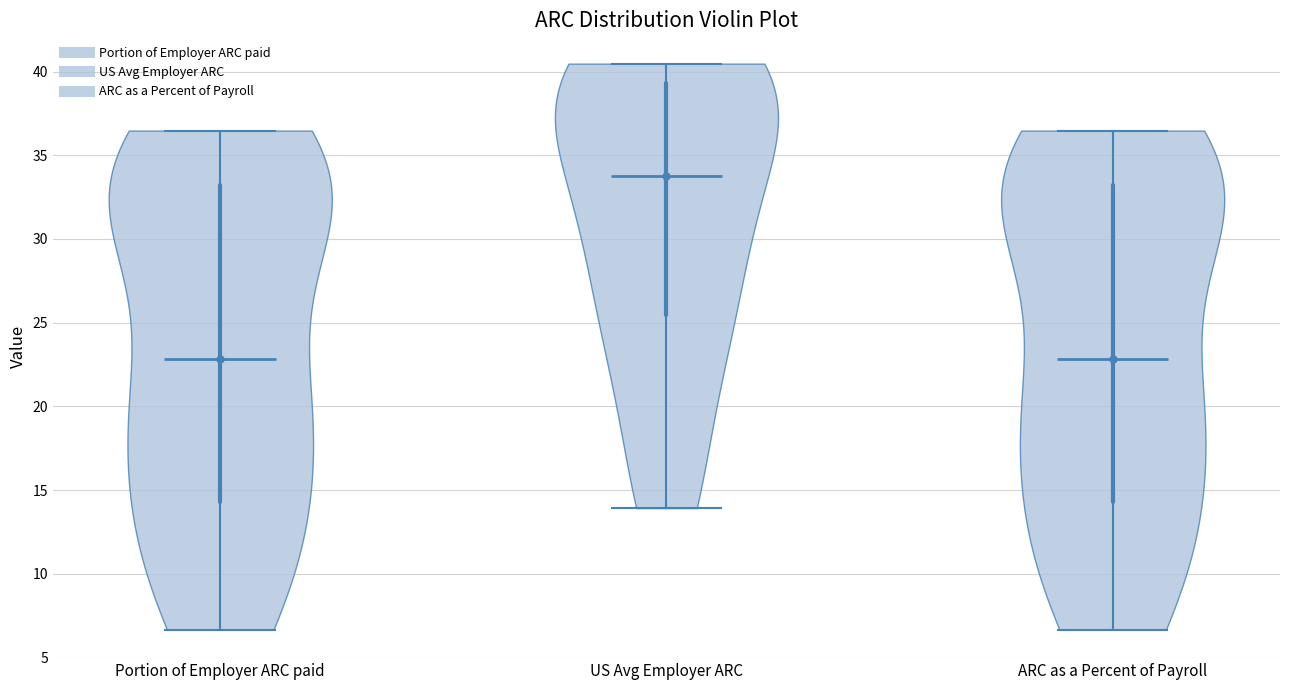

What is the lowest point the violin for Portion of Employer ARC paid reaches on the y-axis? The values are not printed on the chart, so give them approximately, as read against the axis.

6.5